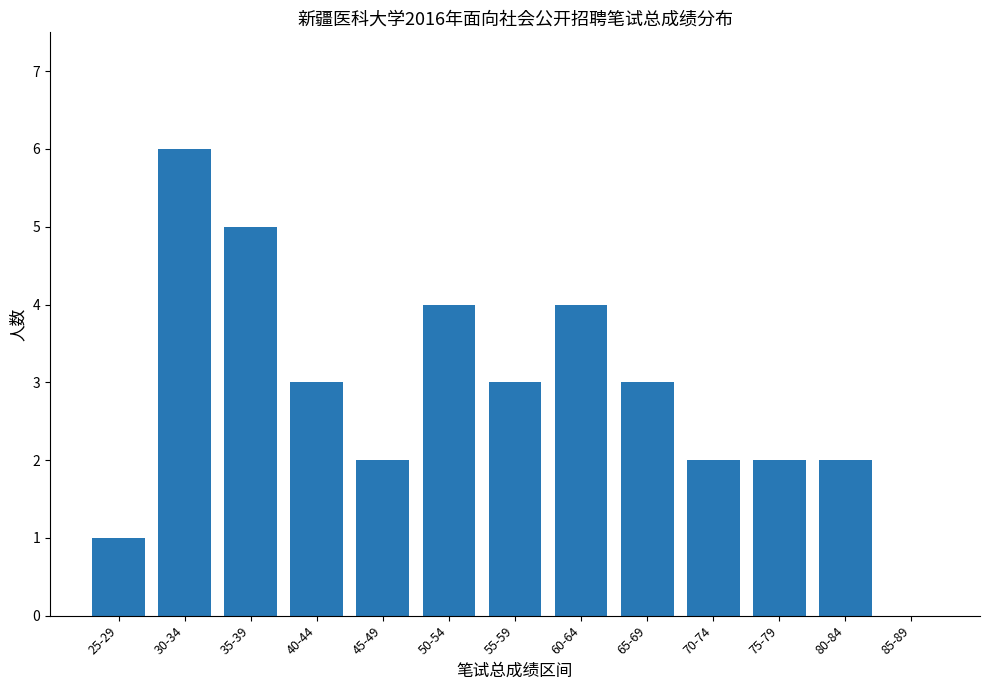

Which has a higher value, 50-54 or 25-29?

50-54